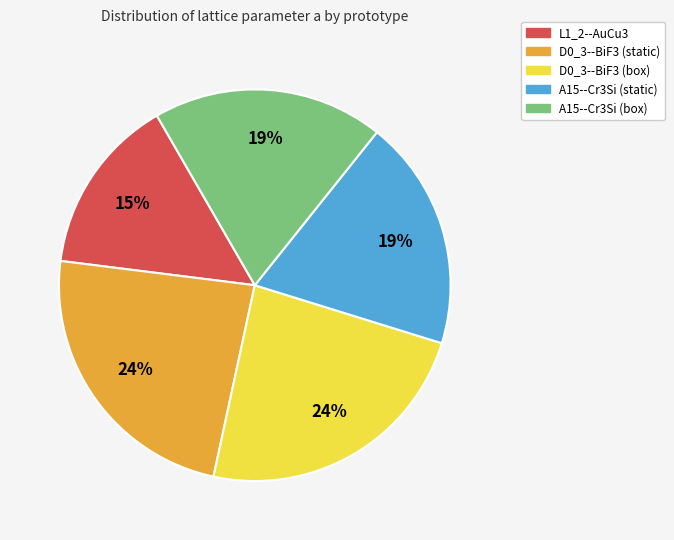

Which slice is the smallest?

L1_2--AuCu3